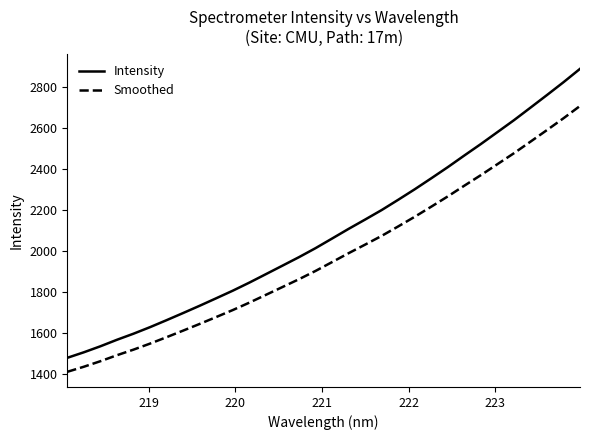

What is the maximum value shown in the chart?

2888.8